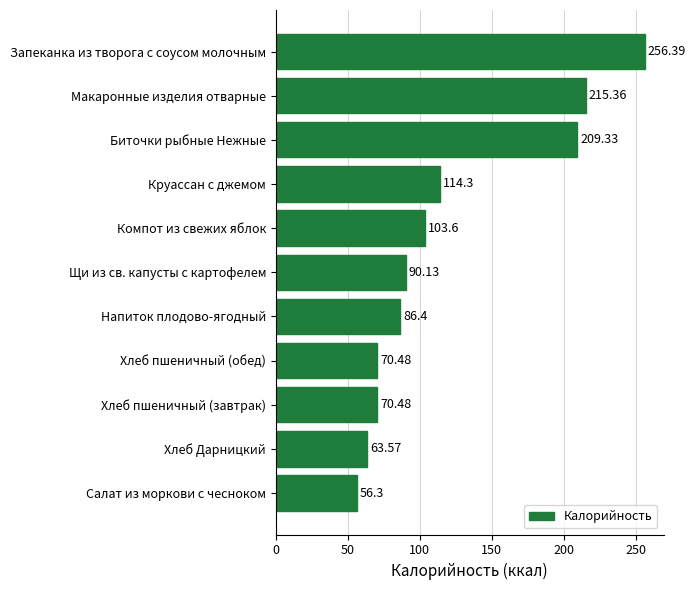

What is the difference between the values at Макаронные изделия отварные and Щи из св. капусты с картофелем?

125.2